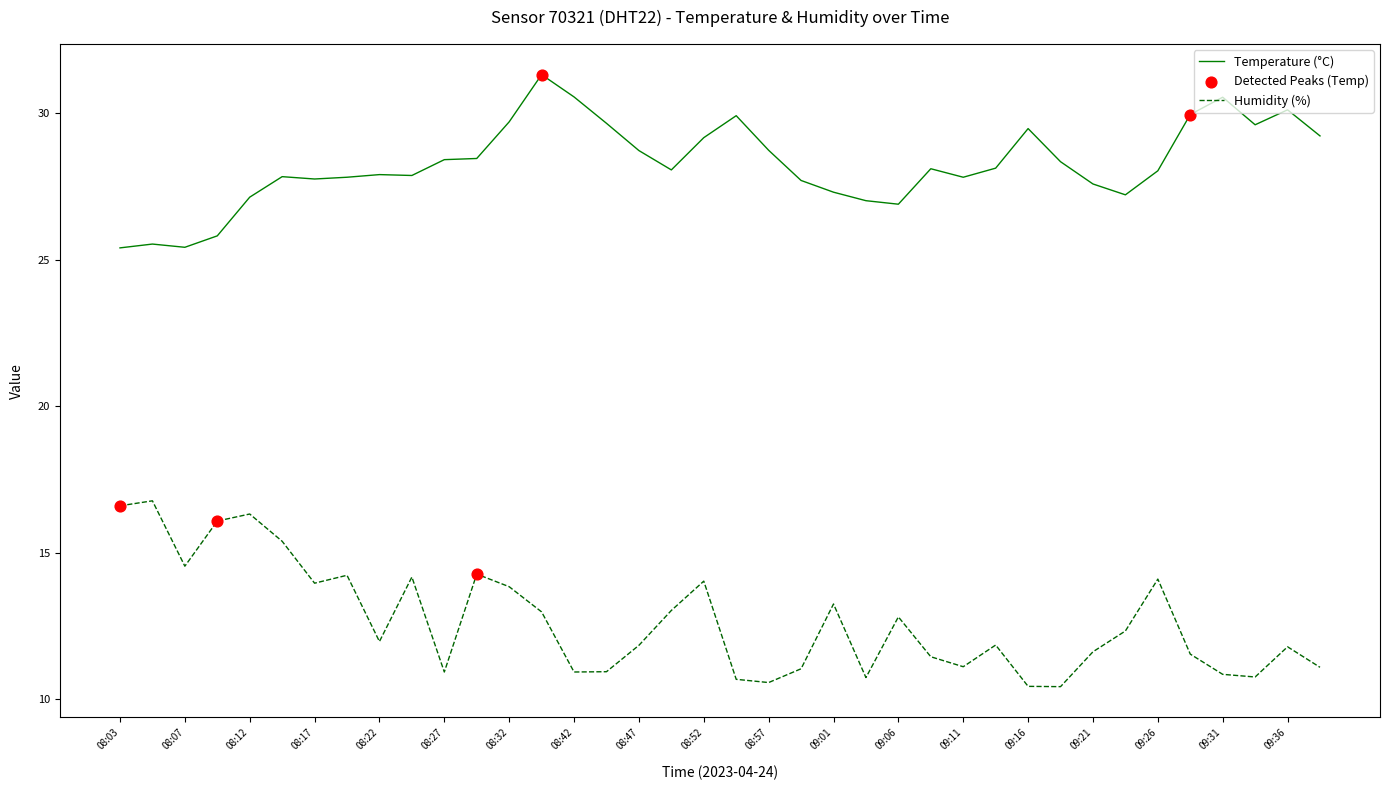

Which series has the largest total across all categories?

Temperature (°C)